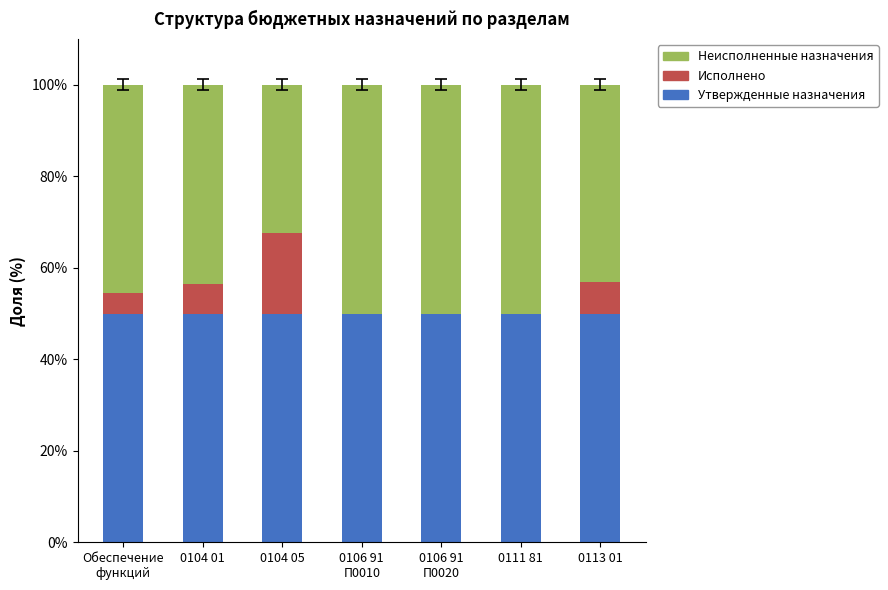

What is the total value across all series at 0104 05?

100.0